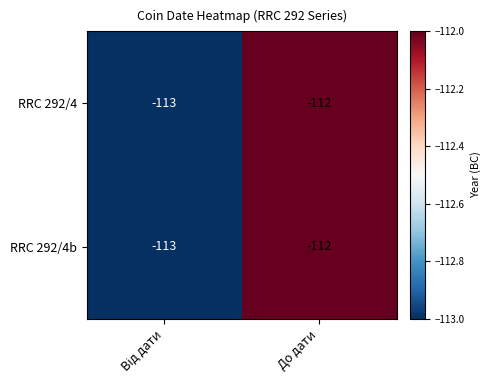

What is the average value of the RRC 292/4 series?

-112